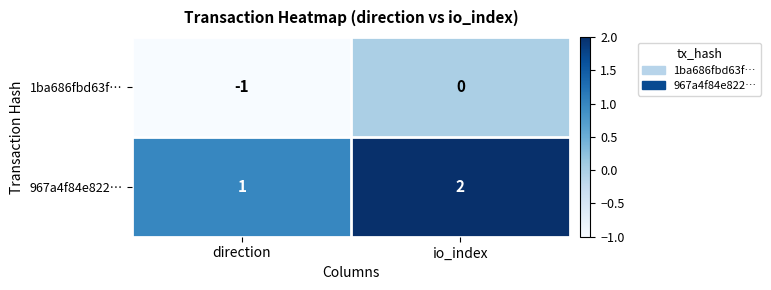

What is the spread (max minus min) of values at io_index?

2